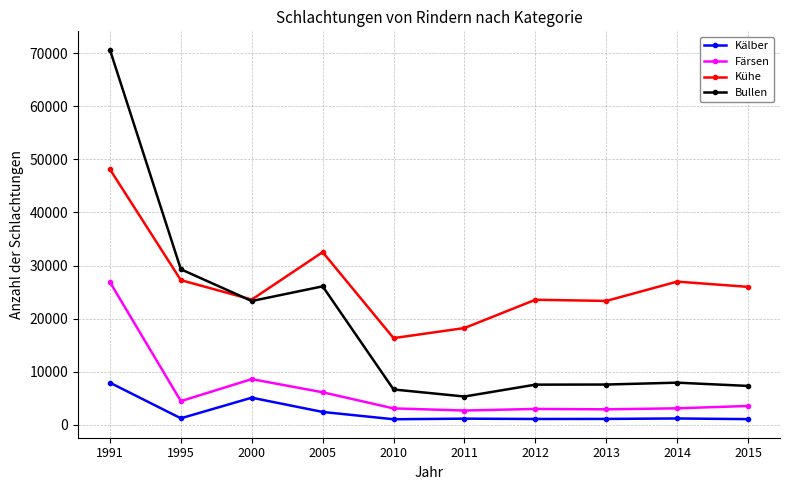

True or false: Kälber has a value of 11026 at 1991.

False